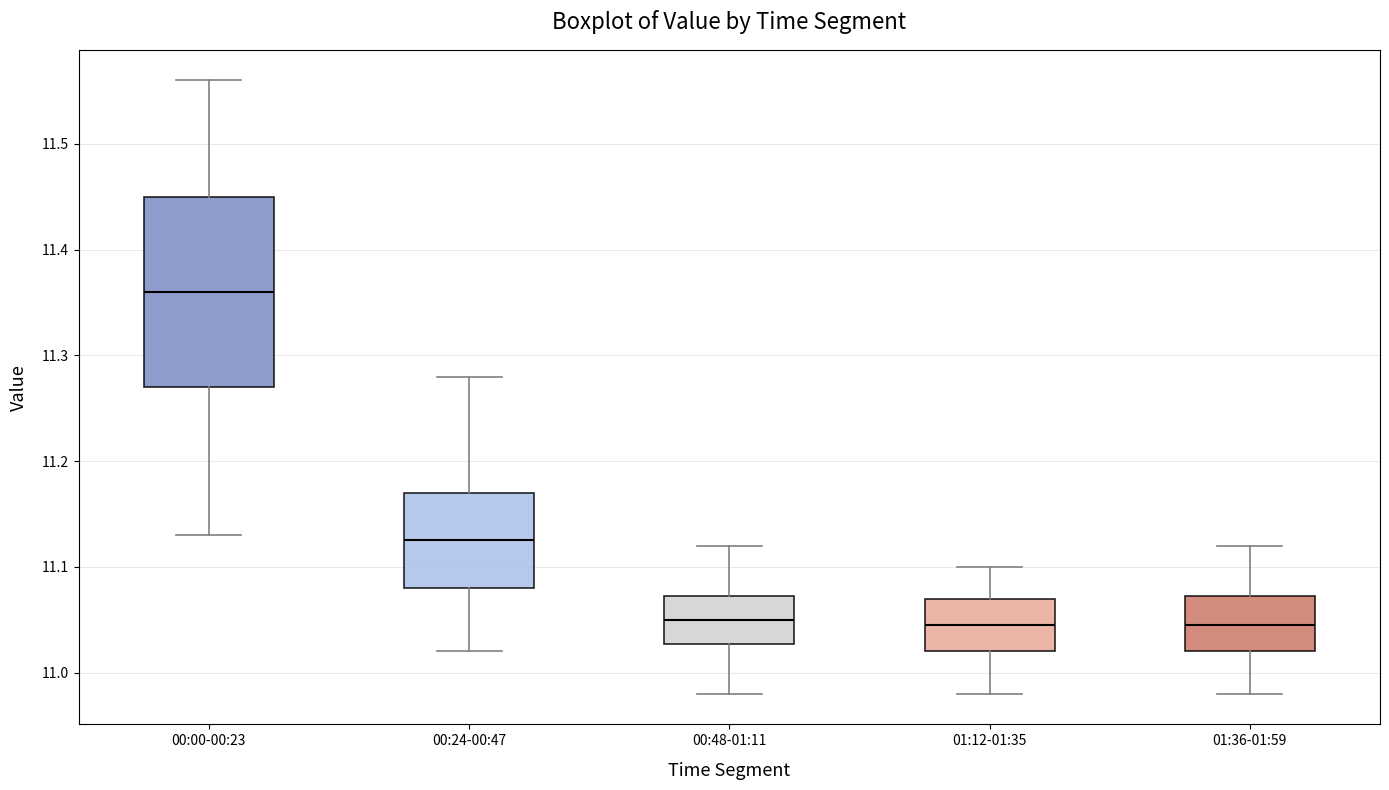

Reading left to right, transcribe this box plot: for each box, give where its median line is, the range the box spans, and where its two whiskers end, as read against the y-axis. The values are not printed on the chart, so give them approximately, as read against the axis.

00:00-00:23: median 11.36, box 11.27 to 11.45, whiskers 11.13 to 11.56
00:24-00:47: median 11.13, box 11.08 to 11.17, whiskers 11.02 to 11.28
00:48-01:11: median 11.05, box 11.03 to 11.07, whiskers 10.98 to 11.12
01:12-01:35: median 11.05, box 11.02 to 11.07, whiskers 10.98 to 11.10
01:36-01:59: median 11.05, box 11.02 to 11.07, whiskers 10.98 to 11.12